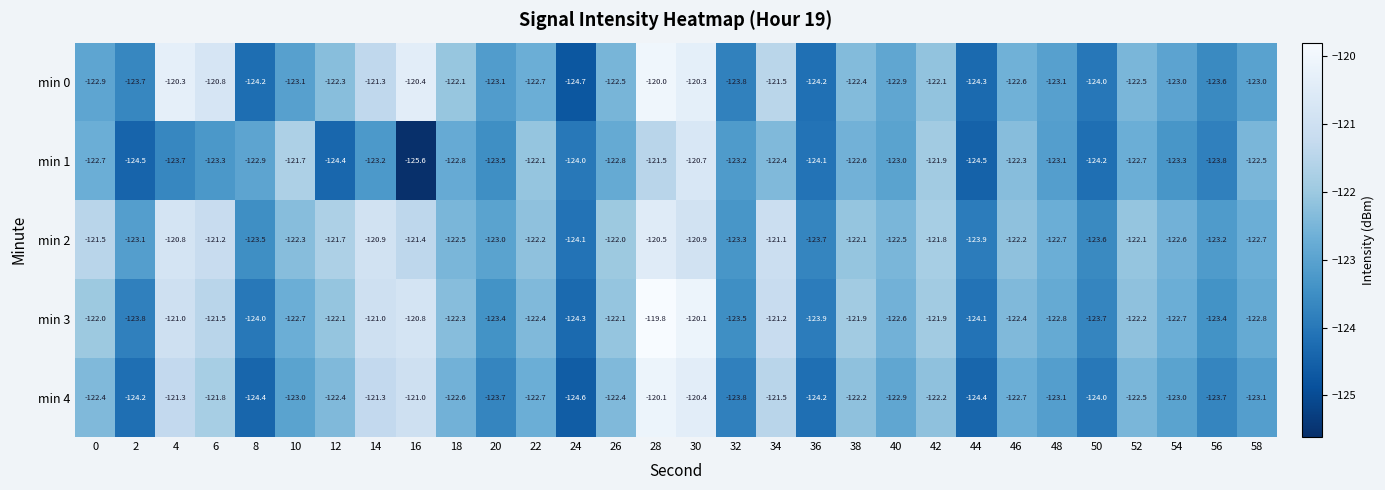

How many categories are shown in the chart?

30